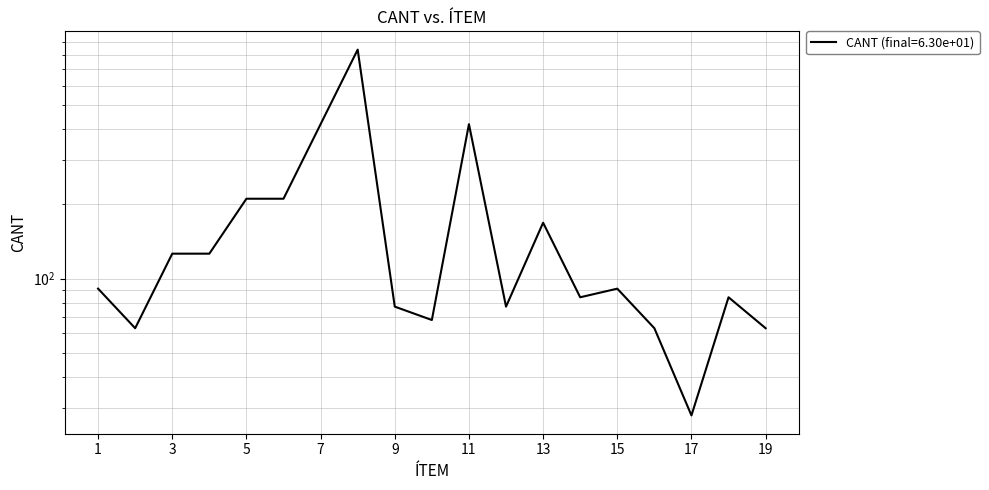

What is the smallest value displayed?

28